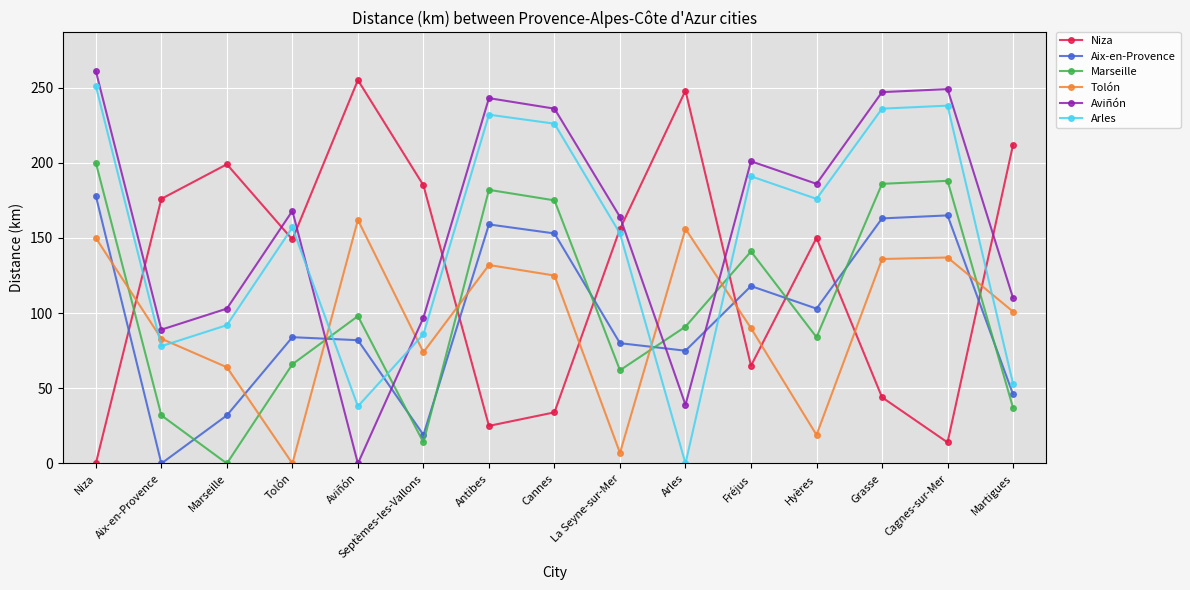

In Marseille, how many points are higher than both neighbors (excluding endpoints)?

4